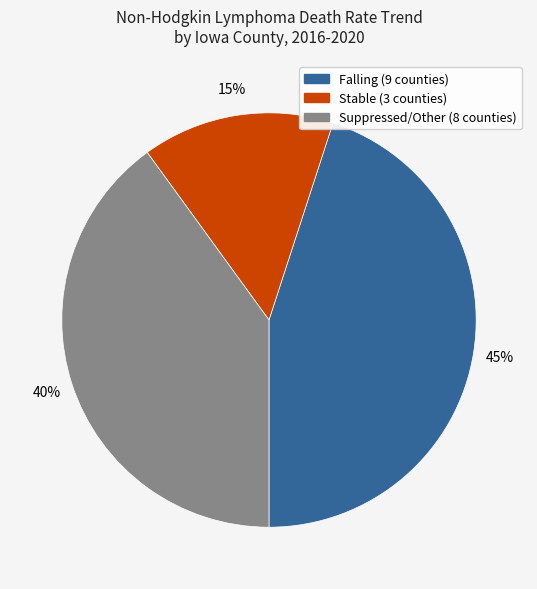

Is there any slice that represents more than half of the pie?

No